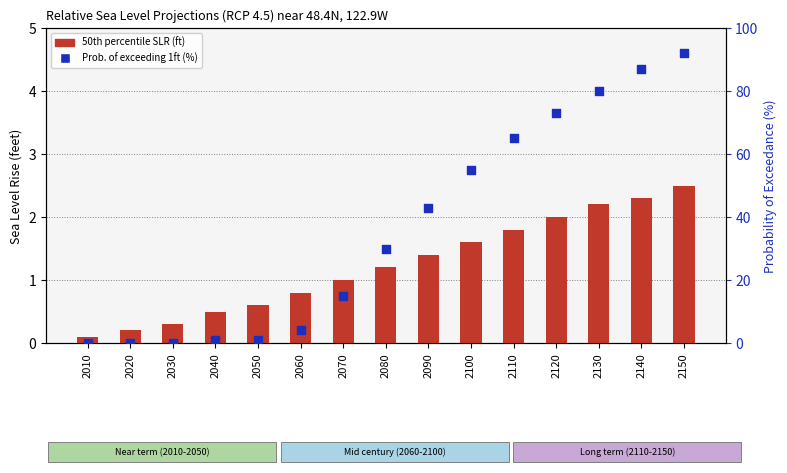

What are all the series names shown in the legend?

50th percentile SLR (ft), Prob. of exceeding 1ft (%)